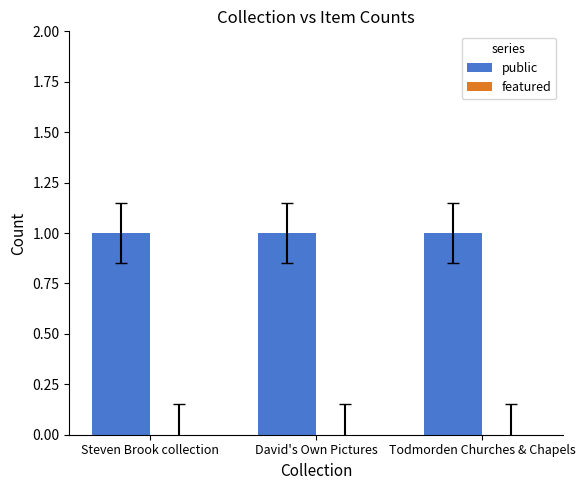

Rank the categories by public value from highest to lowest.

Steven Brook collection, David's Own Pictures, Todmorden Churches & Chapels